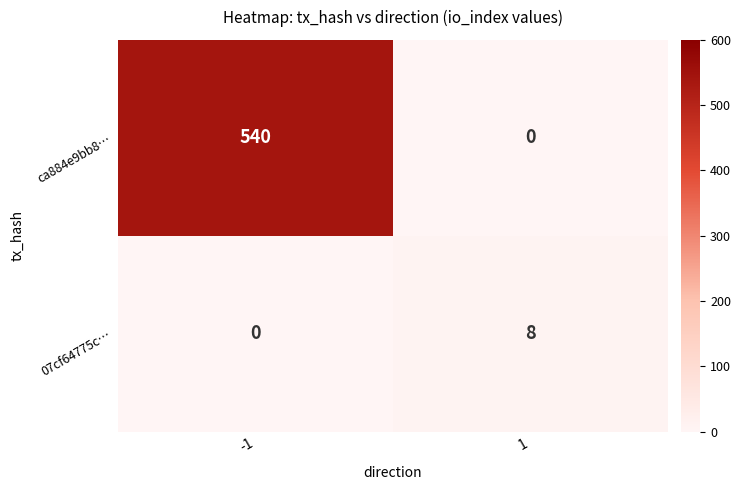

What is the total value across all series at -1?

540